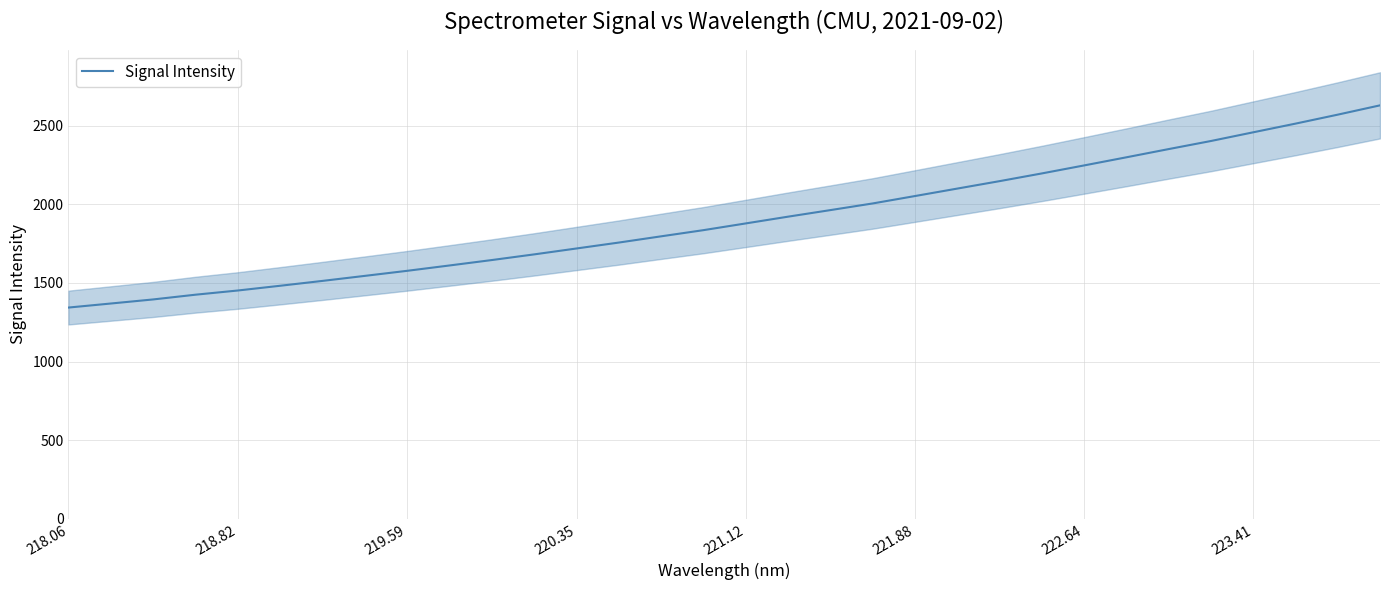

The value of Signal Intensity at 220.35 is 2845.3. True or false?

False